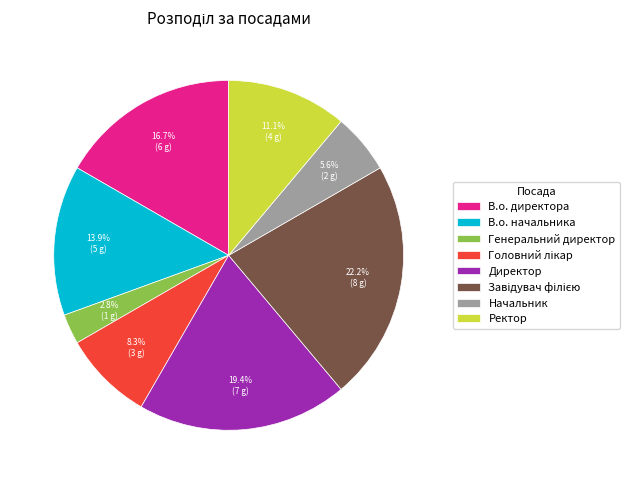

Between Директор and Начальник, which is larger?

Директор